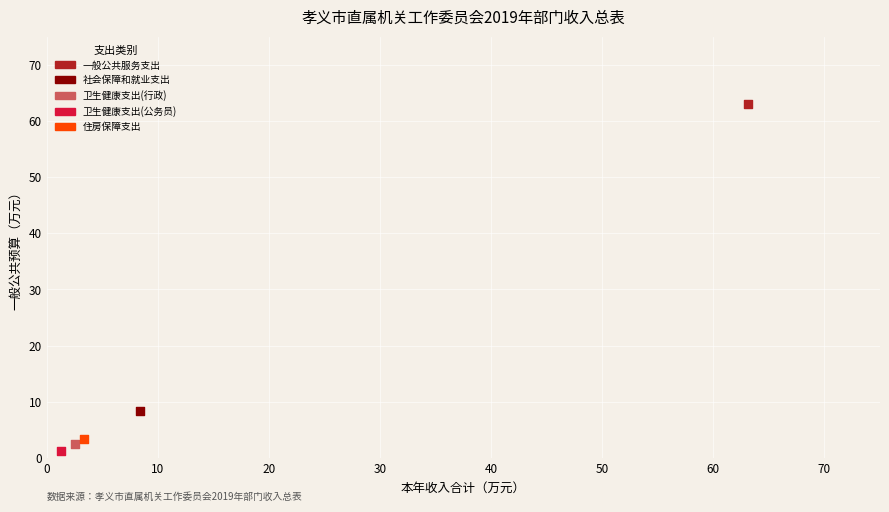

Which series reaches the minimum Y coordinate?

卫生健康支出(公务员)